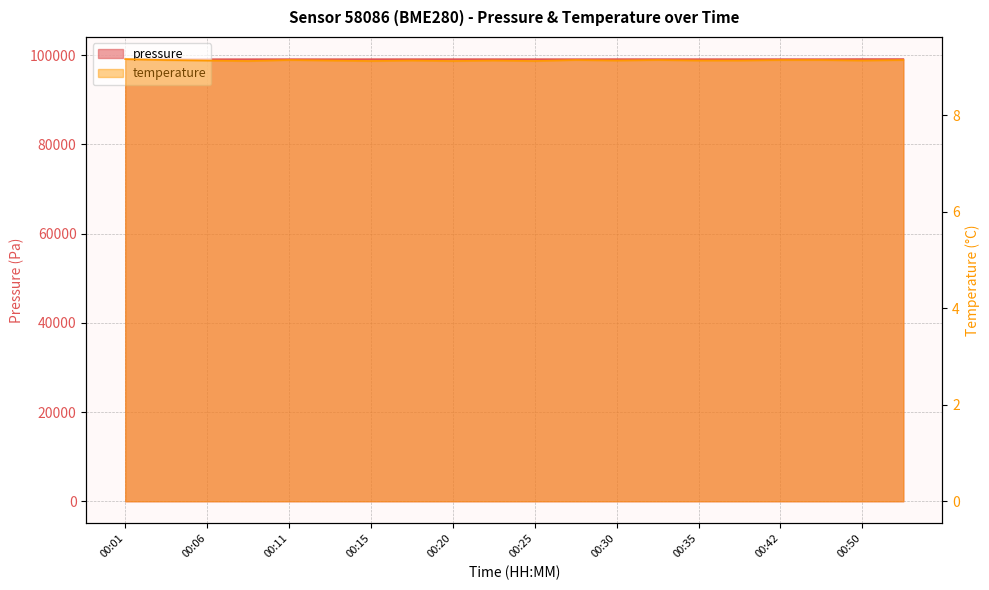

True or false: temperature has a value of 13.8 at 00:18.

False